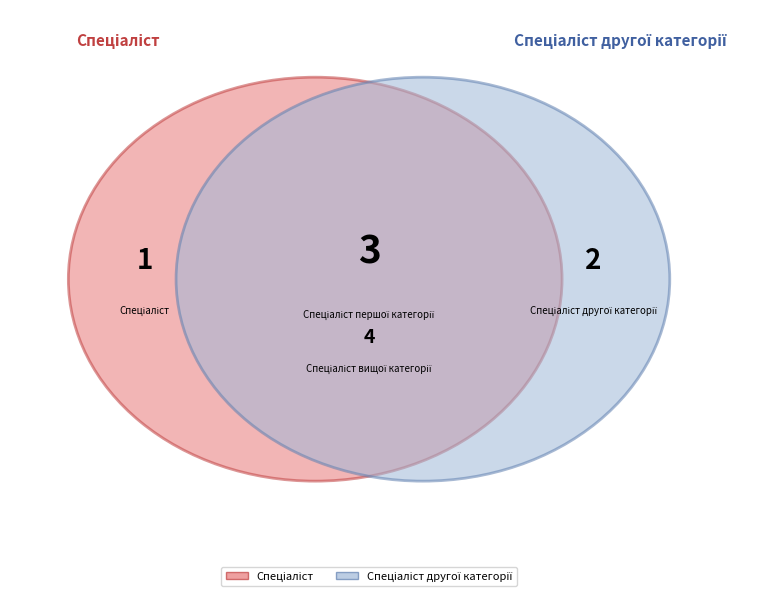

Is Спеціаліст вищої категорії the majority of the pie?

No